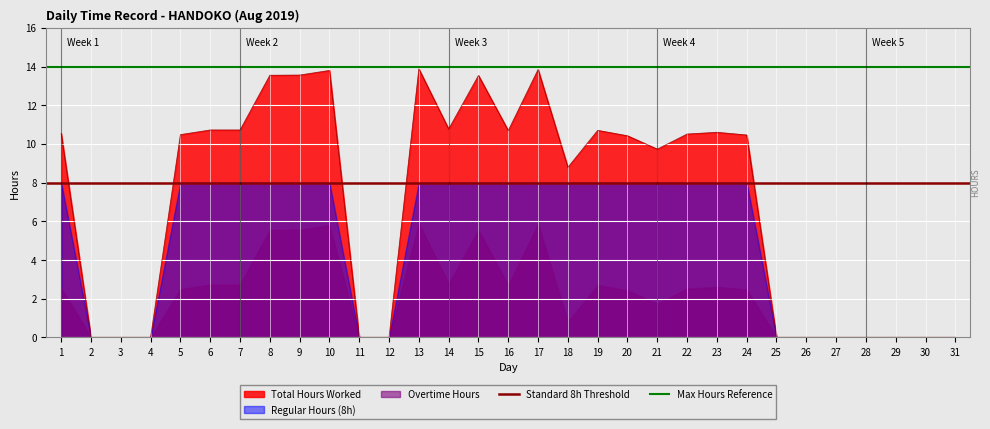

List the labels in order of Max Hours Reference value, largest first.

1, 2